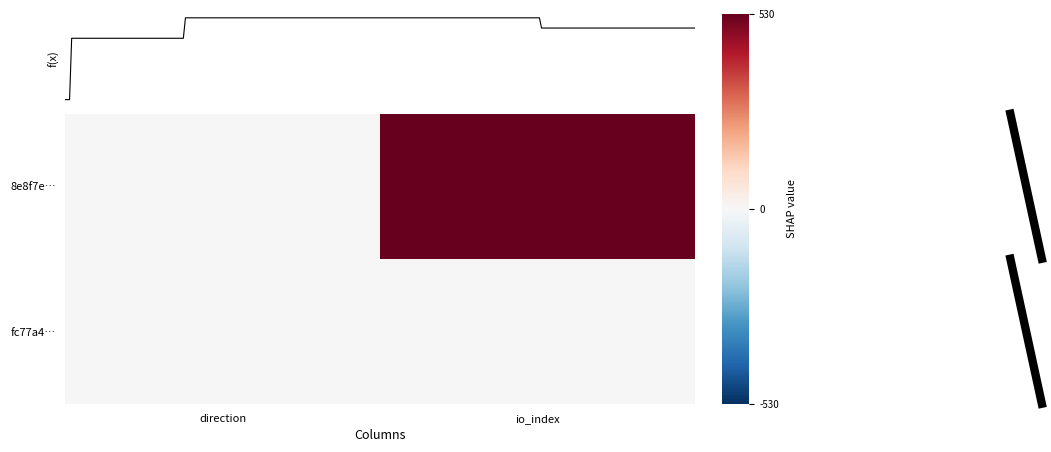

Which series changed the most between direction and io_index?

8e8f7e…